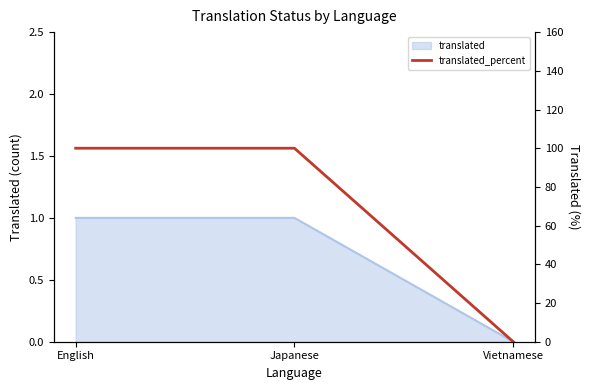

How many values are below 100?

1